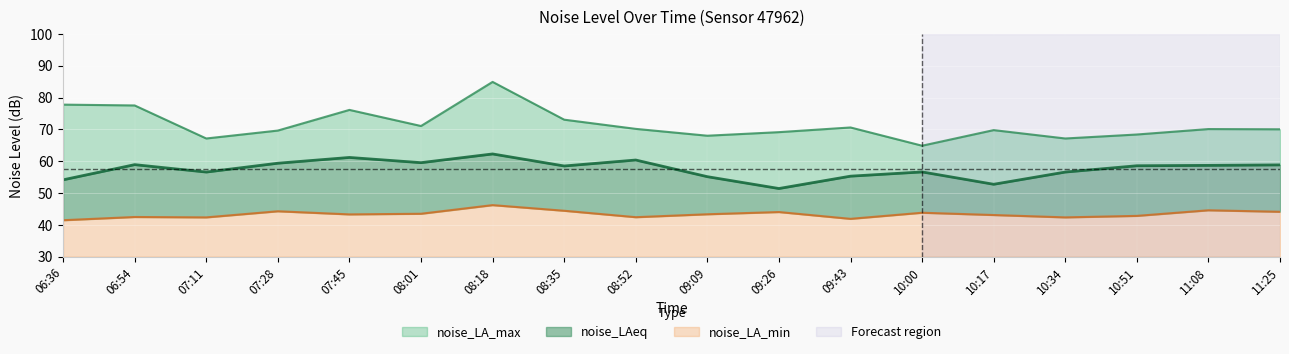

What is the maximum value for noise_LA_max?

84.9